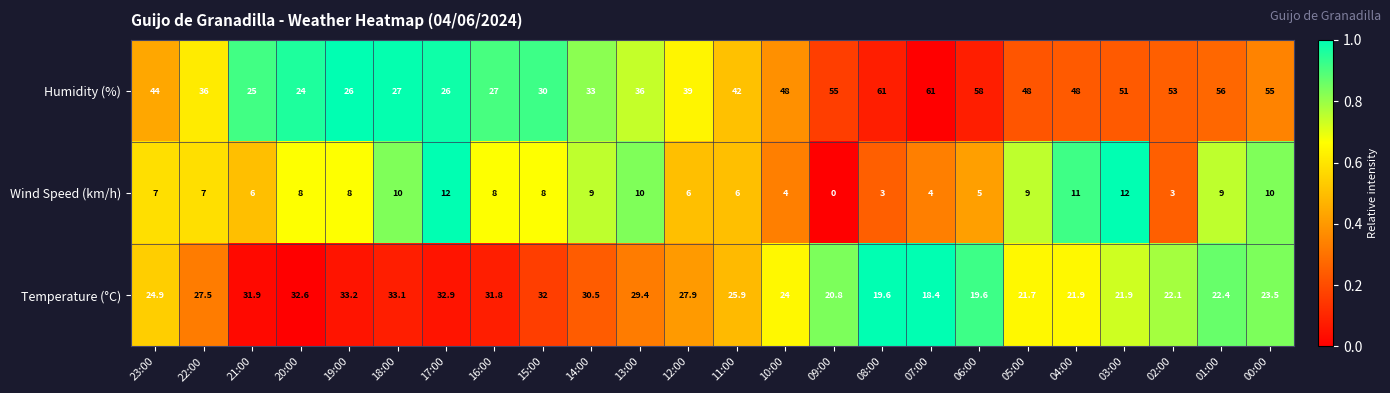

What is the sum of the Temperature (°C) values at 01:00 and 07:00?

40.8